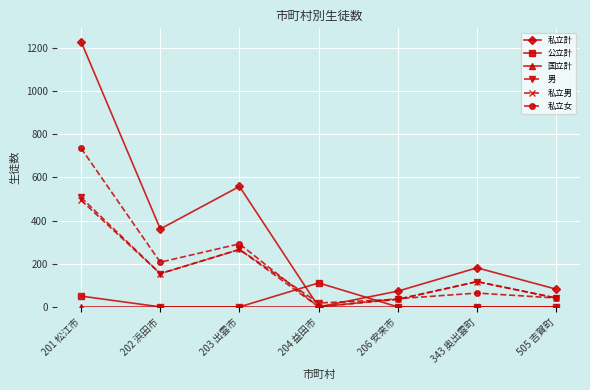

How many lines are shown in the chart?

6